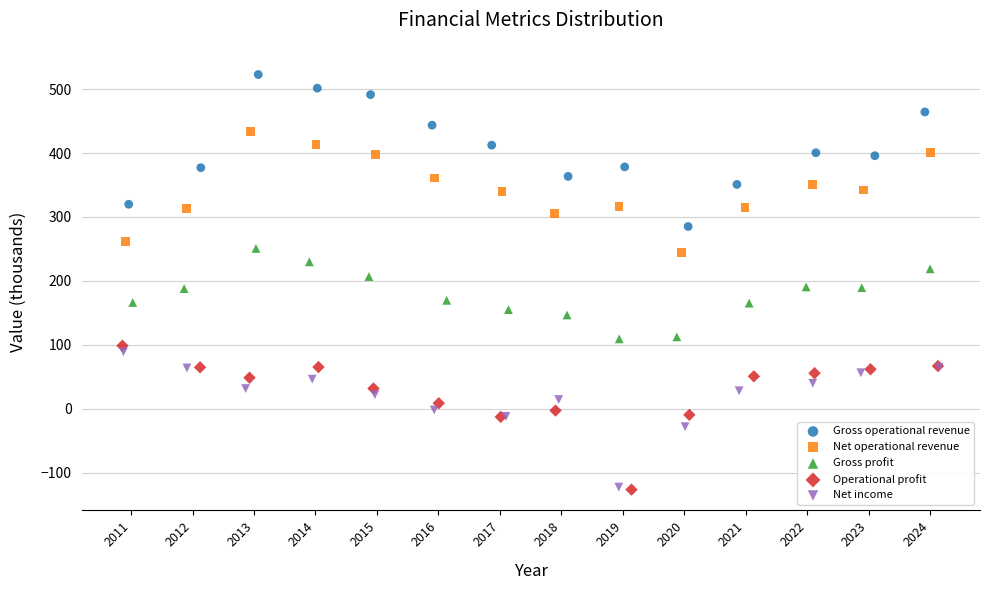

Which series has the widest spread of Y values?

Gross operational revenue